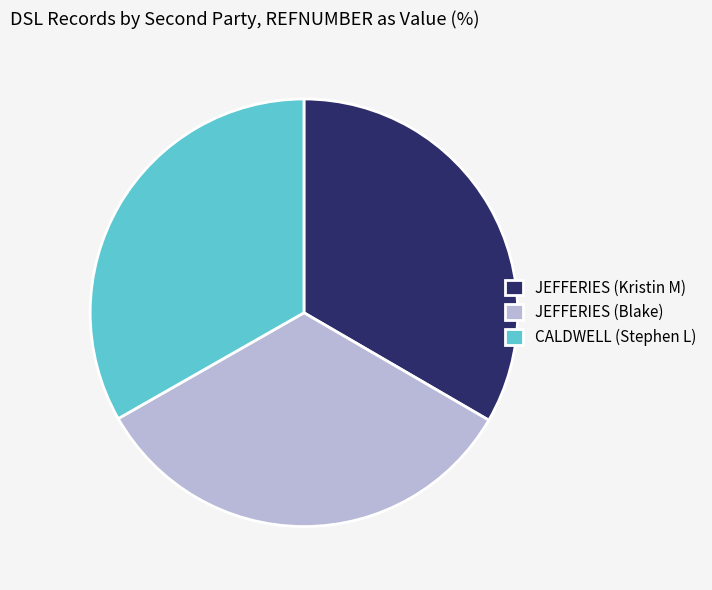

How many segments does this pie chart have?

3